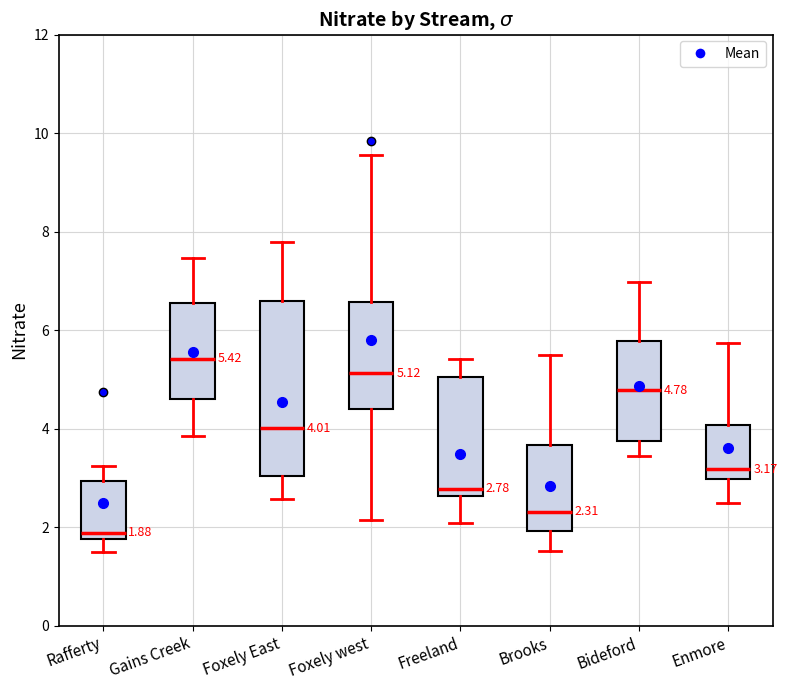

Which box is the tallest, from its lower edge to its upper edge?

Foxely East